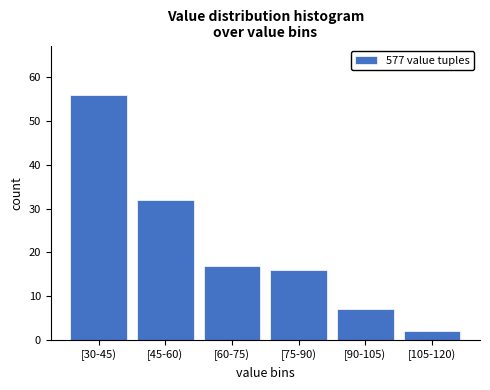

Reading right to left, extract all data points from this chart.

[105-120)=2	[90-105)=7	[75-90)=16	[60-75)=17	[45-60)=32	[30-45)=56